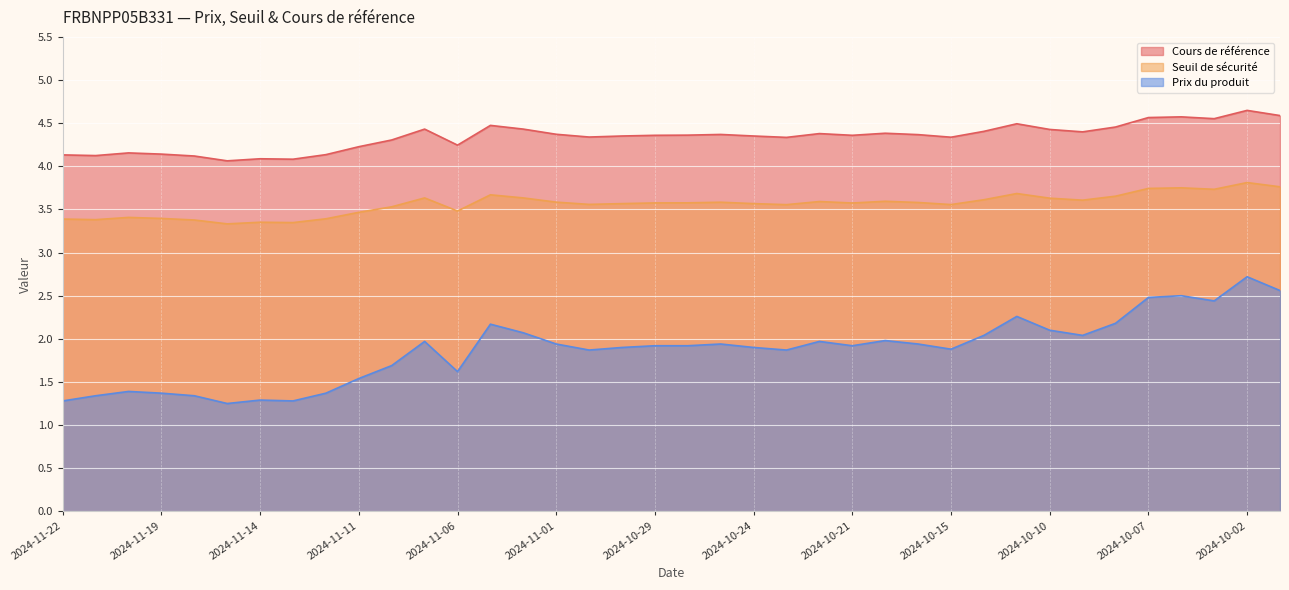

Which category has the highest value across all series?

2024-10-02